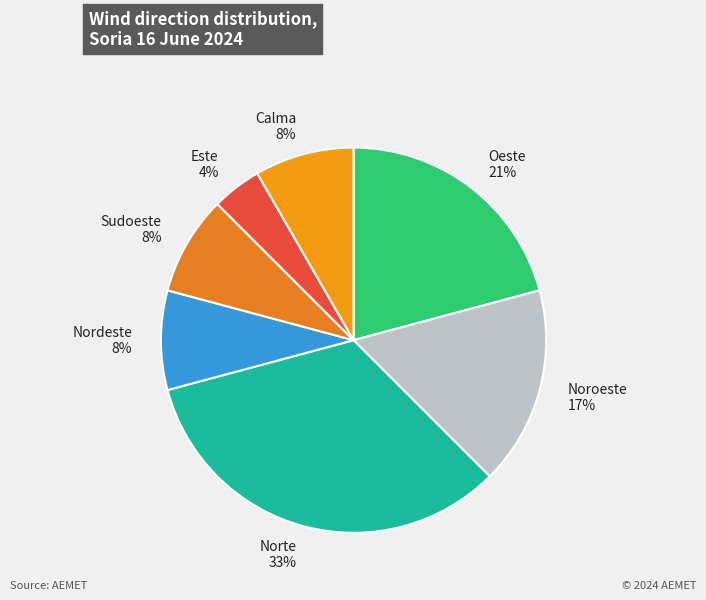

To the nearest percent, what is the combined percentage of Sudoeste and Oeste?

29%